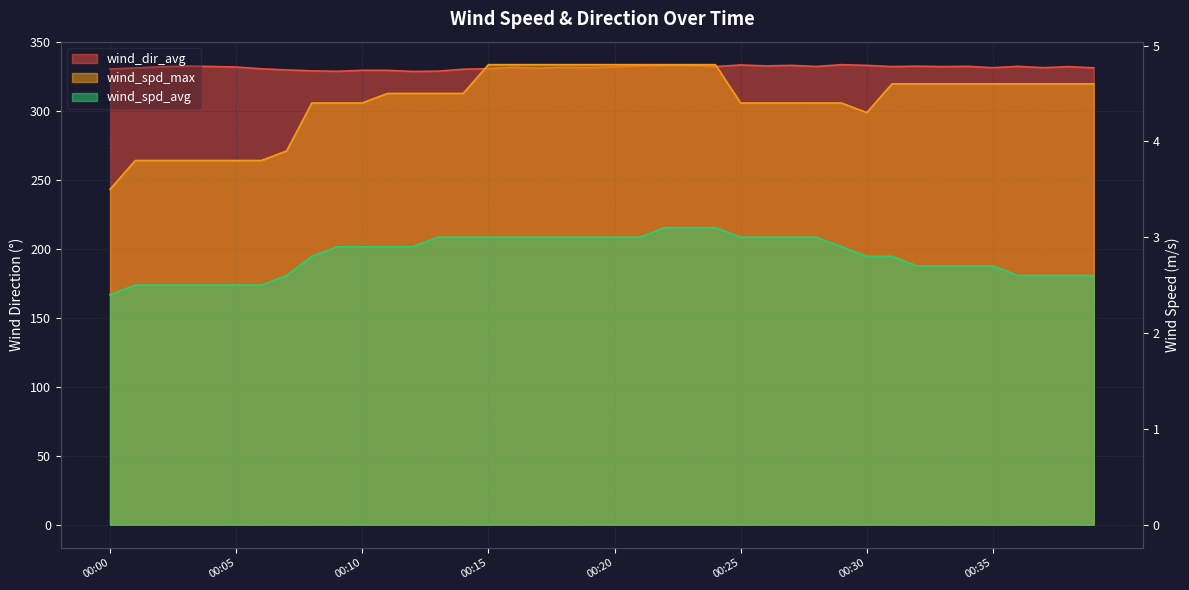

Reading right to left, transcribe all the data shown in this chart.

wind_spd_avg: 2.6	2.6	2.6	2.6	2.7	2.7	2.7	2.7	2.8	2.8	2.9	3.0	3.0	3.0	3.0	3.1	3.1	3.1	3.0	3.0	3.0	3.0	3.0	3.0	3.0	3.0	3.0	2.9	2.9	2.9	2.9	2.8	2.6	2.5	2.5	2.5	2.5	2.5	2.5	2.4
wind_spd_max: 4.6	4.6	4.6	4.6	4.6	4.6	4.6	4.6	4.6	4.3	4.4	4.4	4.4	4.4	4.4	4.8	4.8	4.8	4.8	4.8	4.8	4.8	4.8	4.8	4.8	4.5	4.5	4.5	4.5	4.4	4.4	4.4	3.9	3.8	3.8	3.8	3.8	3.8	3.8	3.5
wind_dir_avg: 331.3	332.2	331.4	332.4	331.4	332.4	332.2	332.5	332.2	333.1	333.6	332.3	333.1	332.7	333.4	332.2	333.1	333.1	332.7	332.0	331.5	331.7	331.0	331.7	330.7	330.3	328.9	328.7	329.5	329.5	328.8	329.1	329.8	330.6	331.9	332.3	332.6	332.1	331.2	330.5